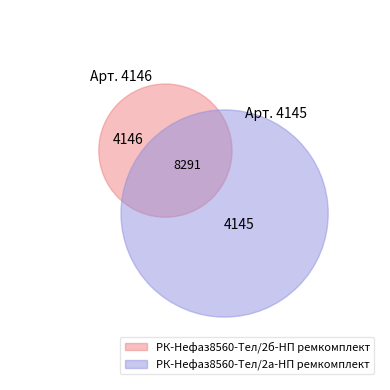

Is there a majority slice in this chart?

Yes